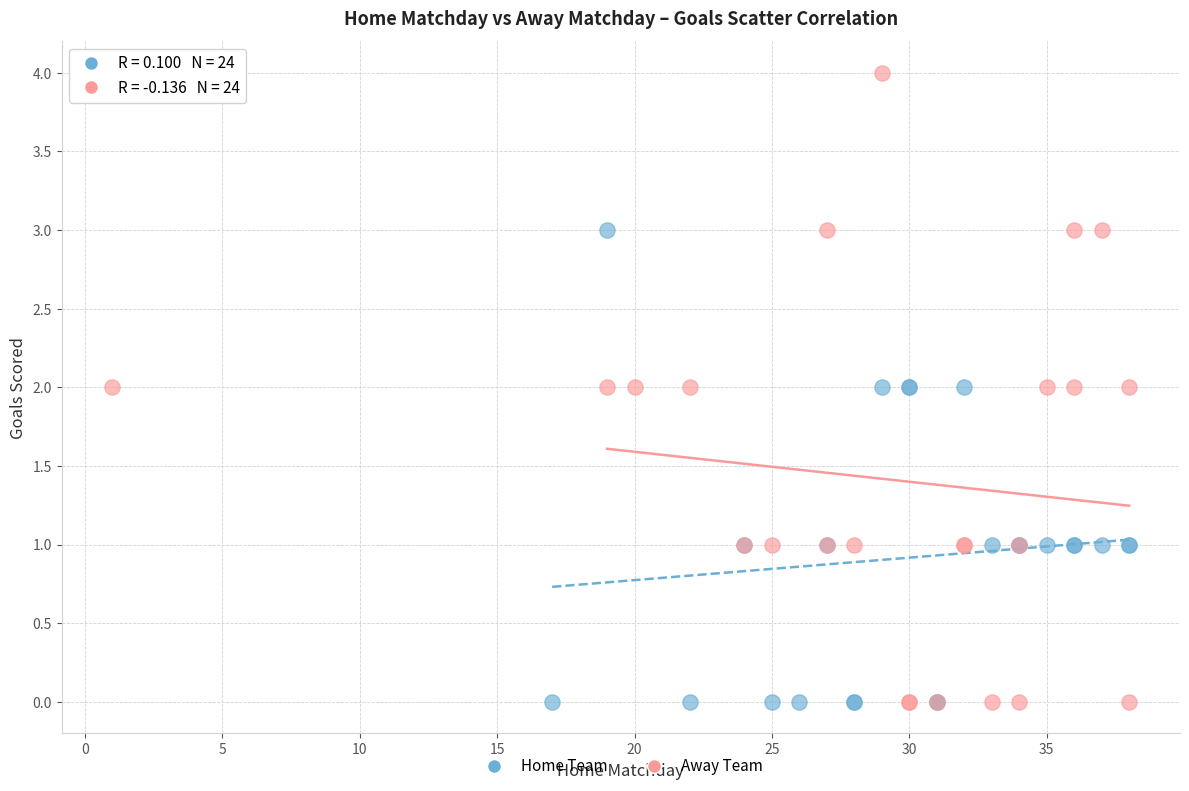

Which series reaches the maximum Y coordinate?

Away Team